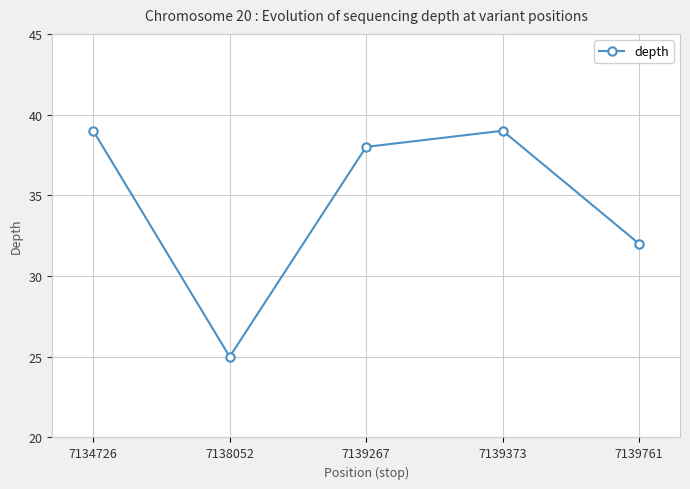

What is the sum of all values?

173